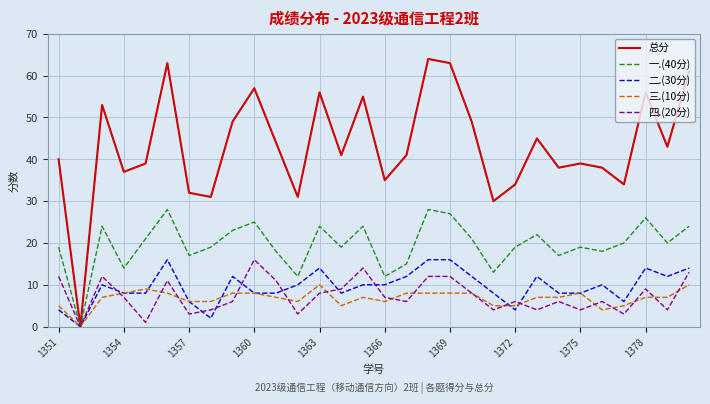

Reading left to right, transcribe all the data shown in this chart.

总分: 40	0	53	37	39	63	32	31	49	57	44	31	56	41	55	35	41	64	63	49	30	34	45	38	39	38	34	56	43	61
一.(40分): 19	0	24	14	21	28	17	19	23	25	18	12	24	19	24	12	15	28	27	21	13	19	22	17	19	18	20	26	20	24
二.(30分): 4	0	10	8	8	16	6	2	12	8	8	10	14	8	10	10	12	16	16	12	8	4	12	8	8	10	6	14	12	14
三.(10分): 5	0	7	8	9	8	6	6	8	8	7	6	10	5	7	6	8	8	8	8	5	5	7	7	8	4	5	7	7	10
四.(20分): 12	0	12	7	1	11	3	4	6	16	11	3	8	9	14	7	6	12	12	8	4	6	4	6	4	6	3	9	4	13